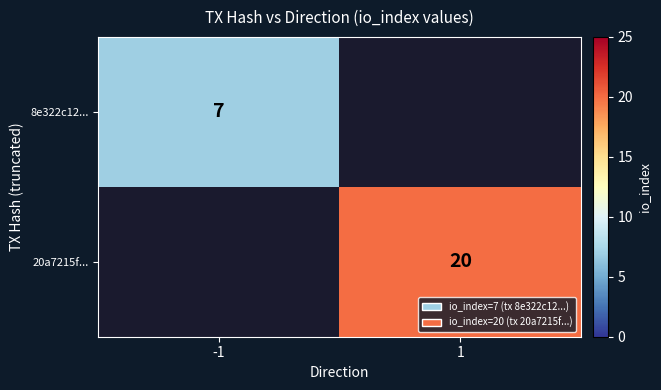

Is it true that 8e322c12... equals 12 at -1?

False